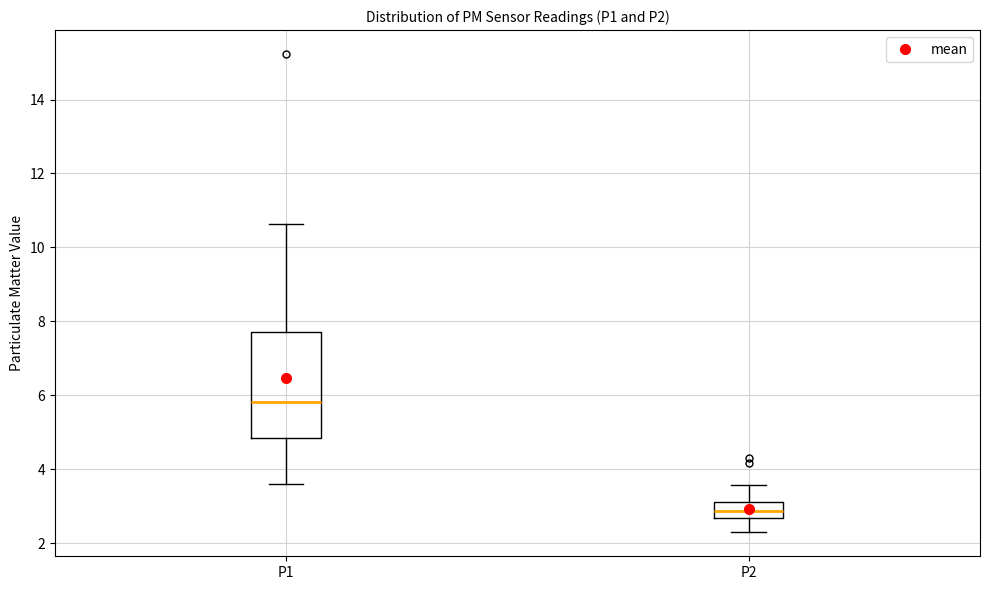

Where does the upper whisker of the box for P1 end on the y-axis? The values are not printed on the chart, so give them approximately, as read against the axis.

10.6